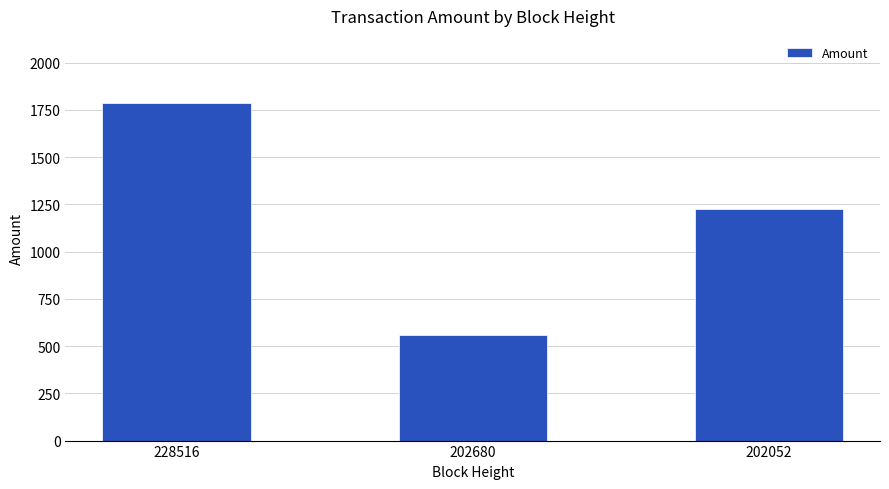

Which label corresponds to the largest value in the chart?

228516